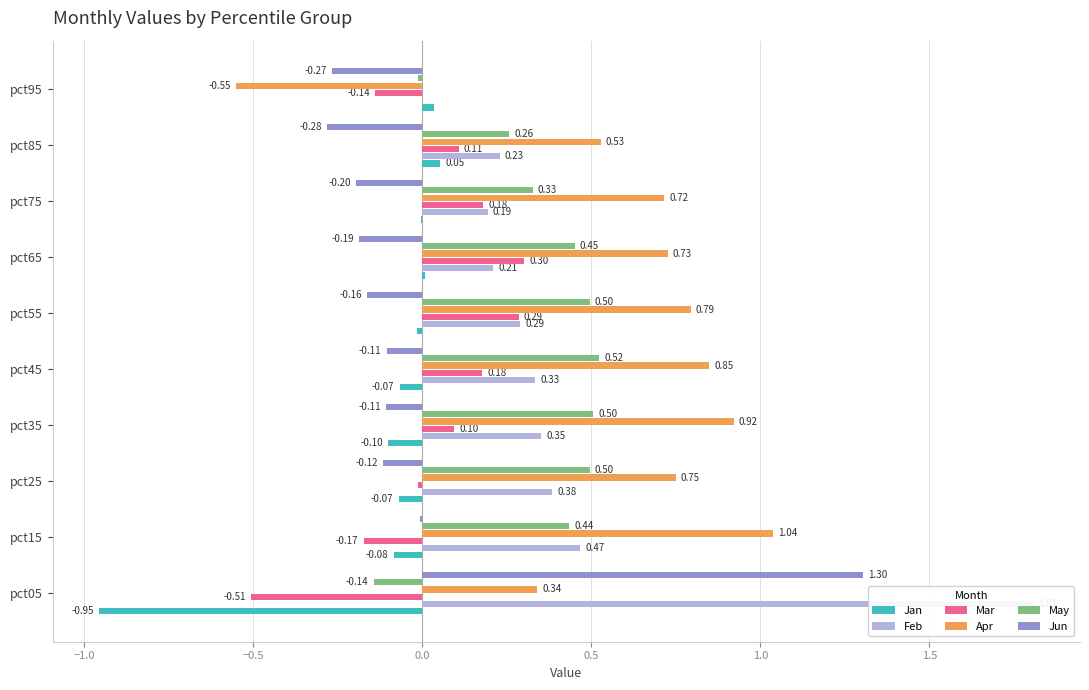

What is the sum of all Feb values?

4.3